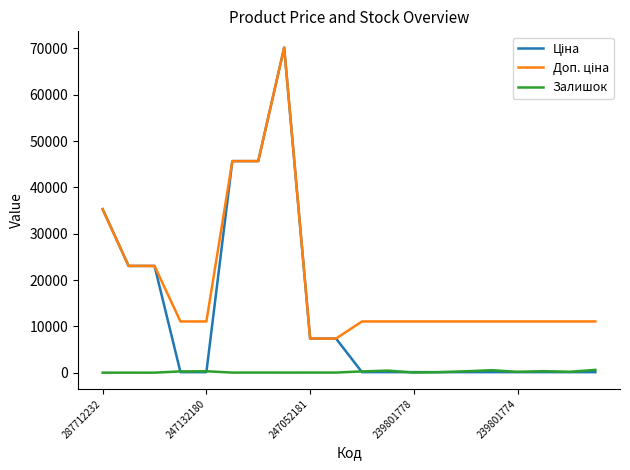

Which series has the largest total across all categories?

Доп. ціна